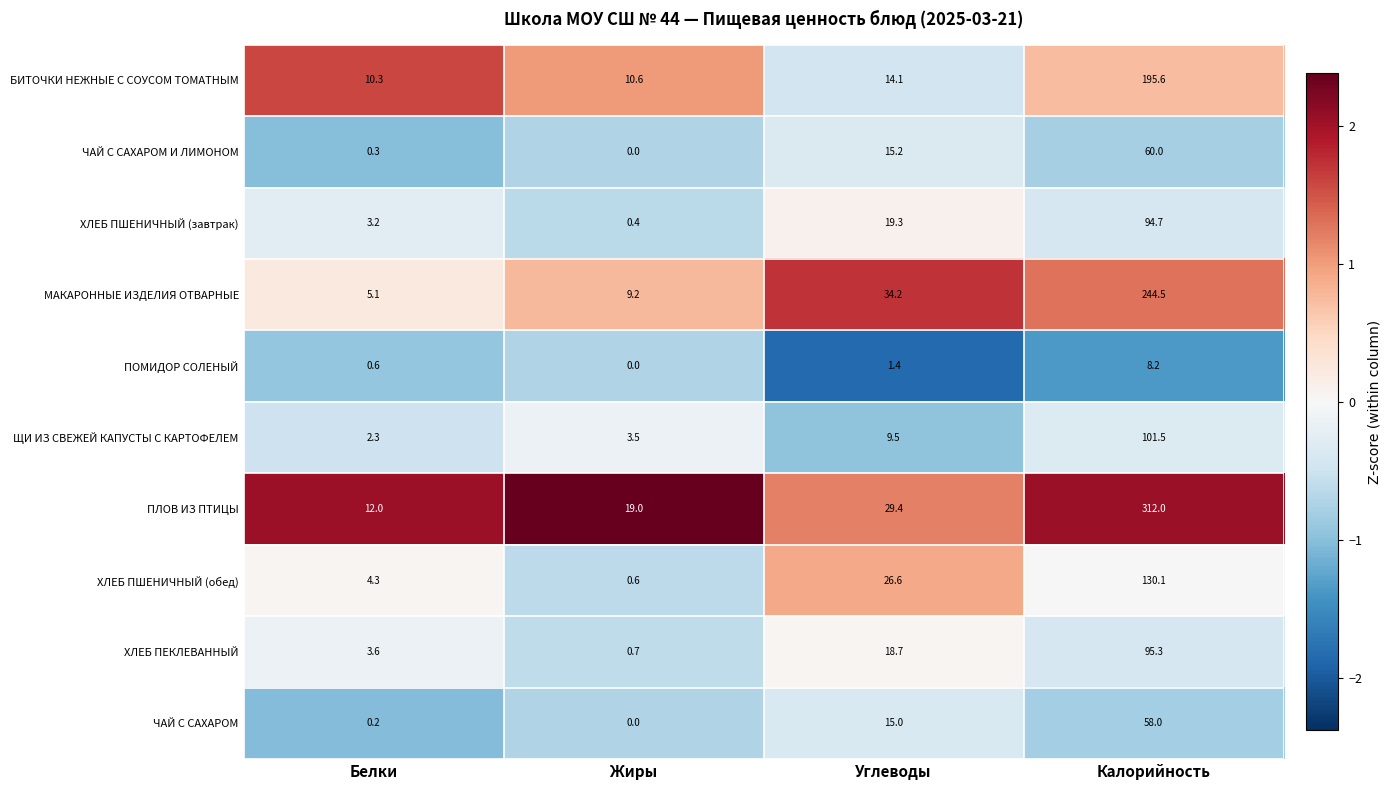

How many data points does each series have?

4